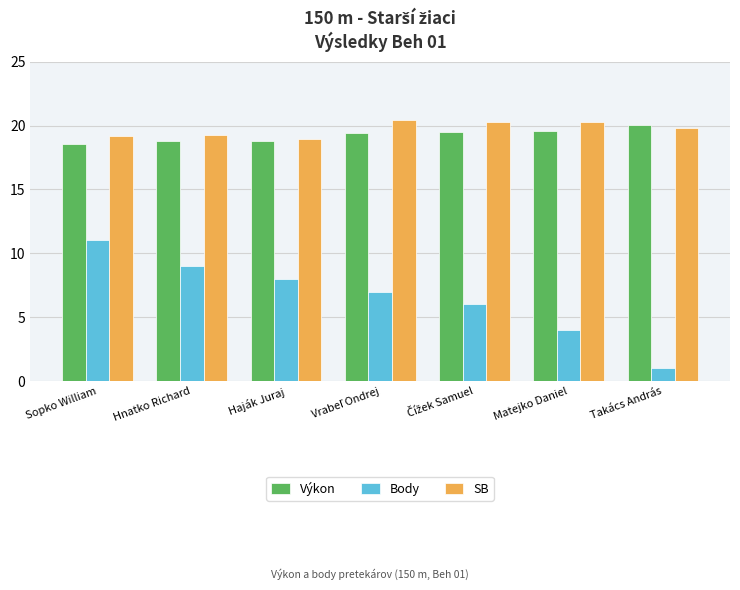

Are the bars horizontal?

No